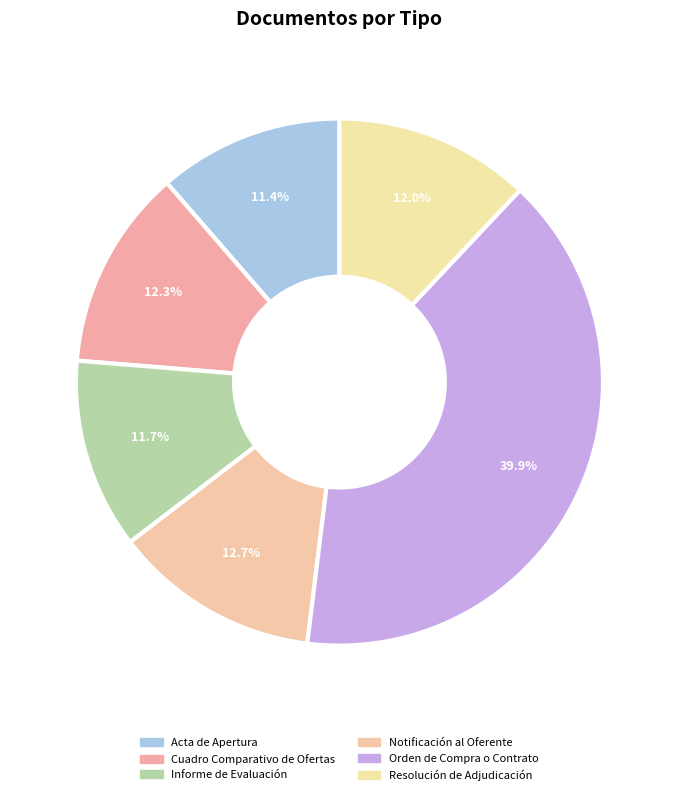

To the nearest percent, what percentage of the pie is Orden de Compra o Contrato?

40%